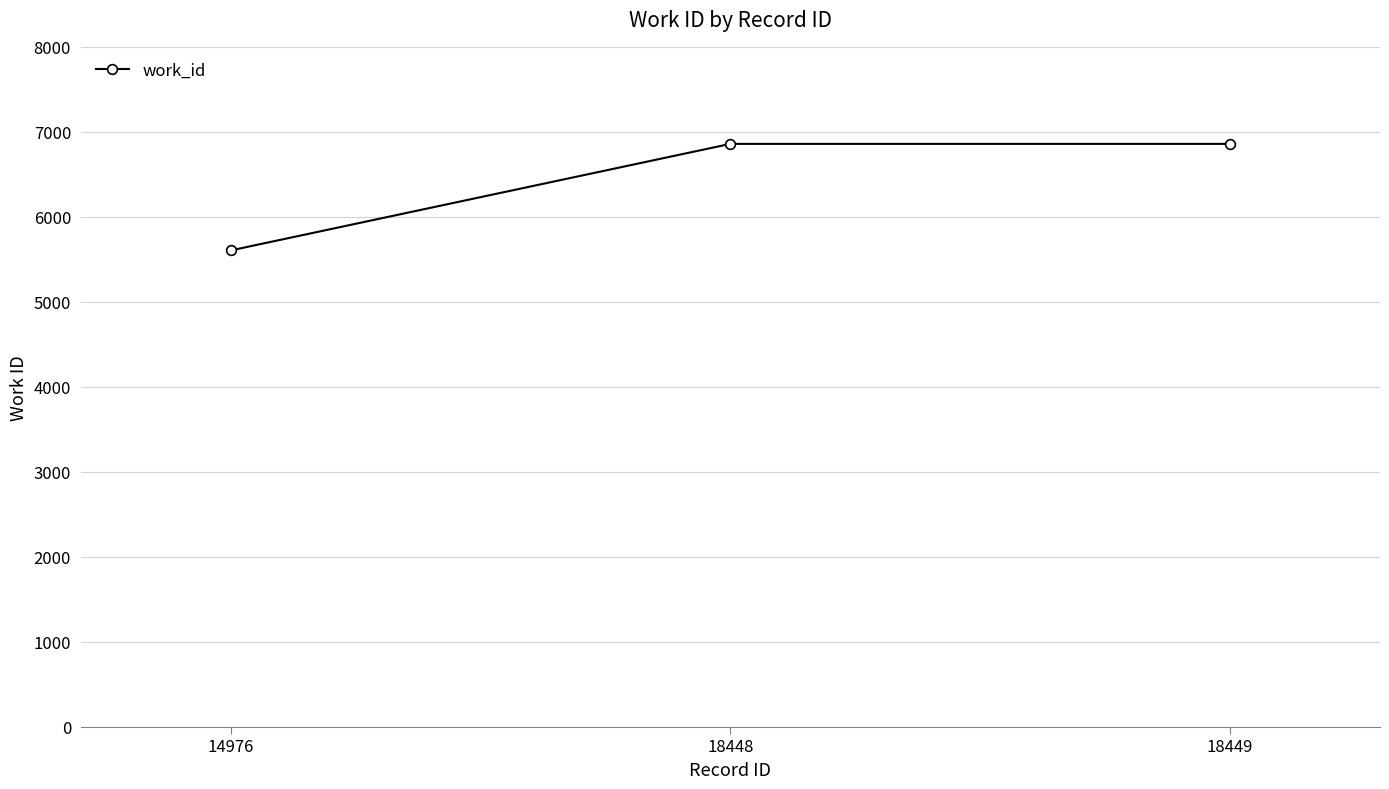

Which label corresponds to the smallest value in the chart?

14976